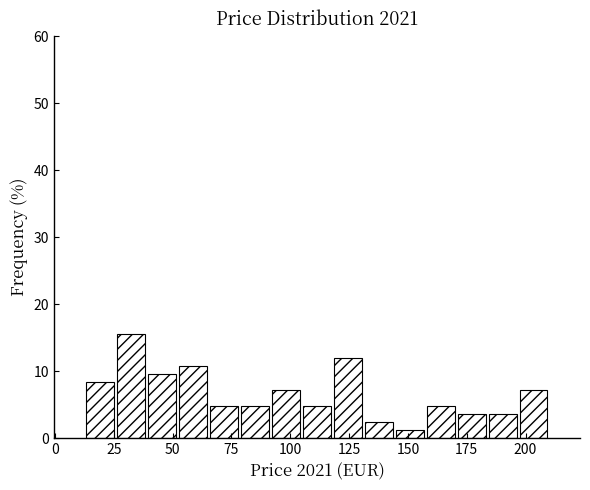

Read against the x-axis, roughly where is the centre of the tallest bar?

30